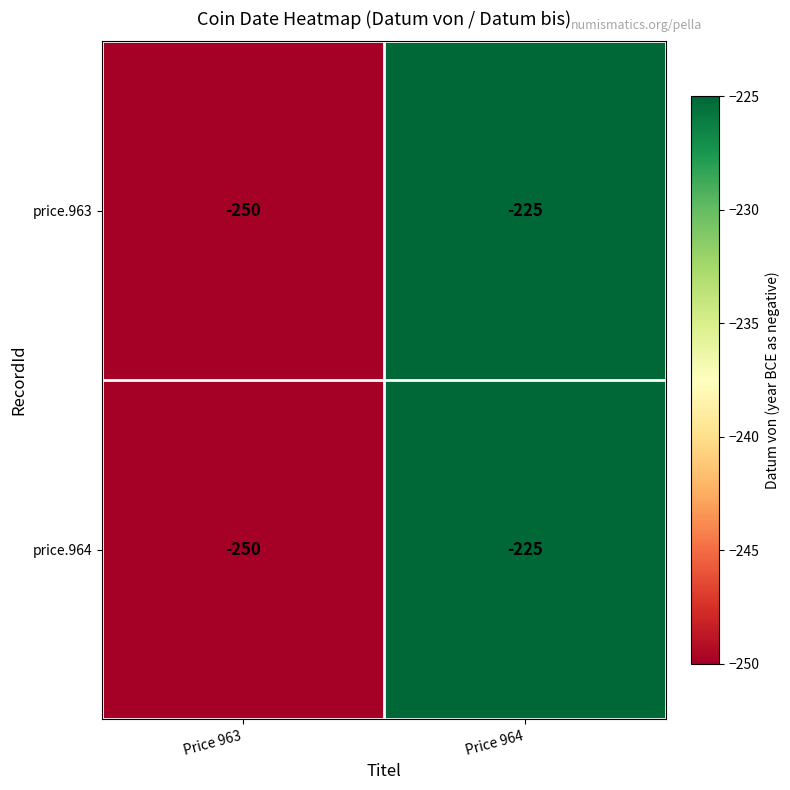

What is the total value across all series at Price 963?

-500